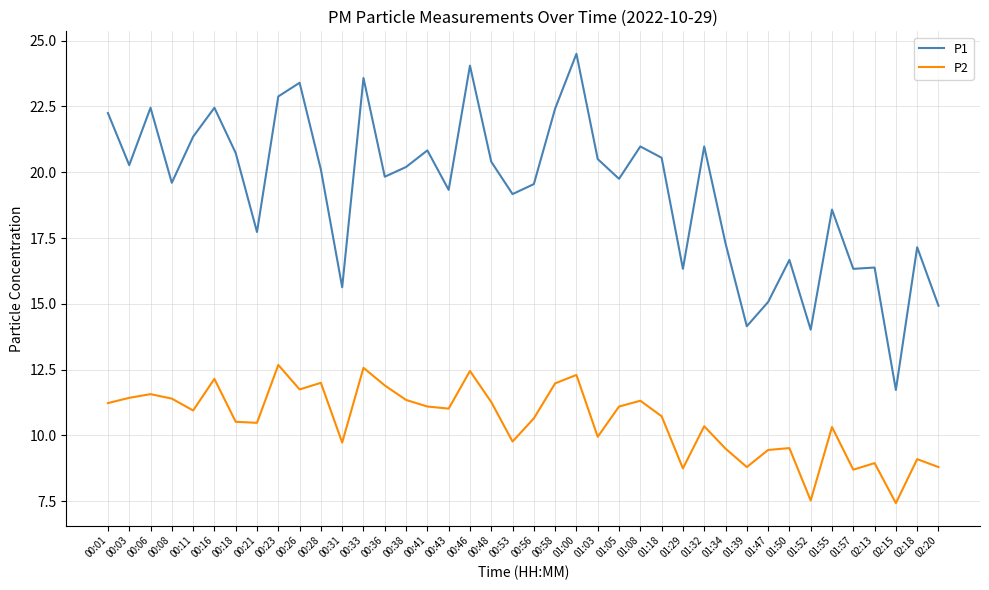

Rank the series by their average value, from highest to lowest.

P1, P2